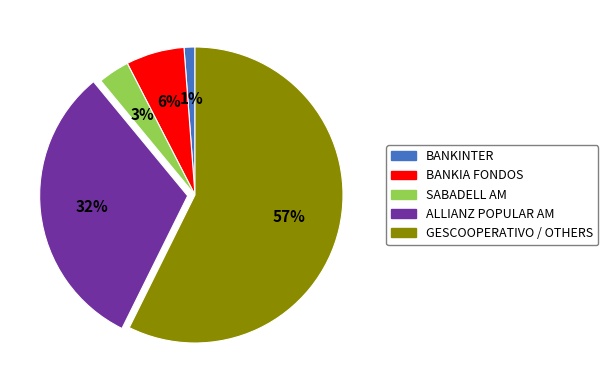

Does any single category account for the majority?

Yes